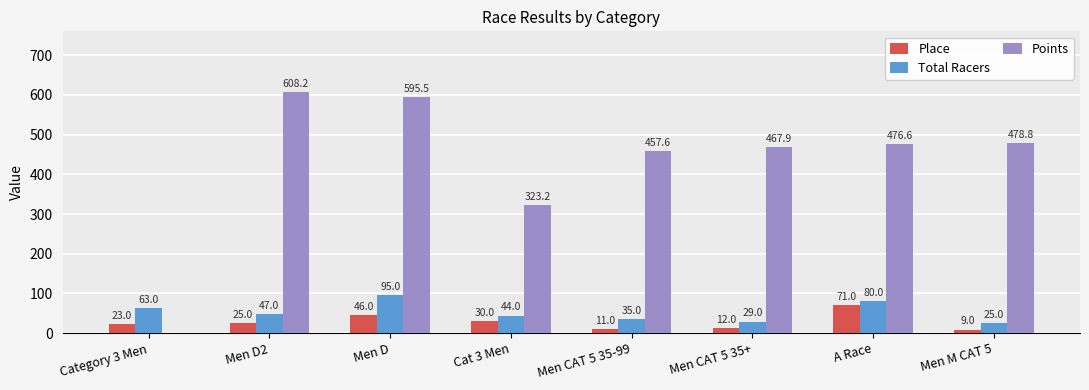

Read the Place value at Cat 3 Men.

30.0